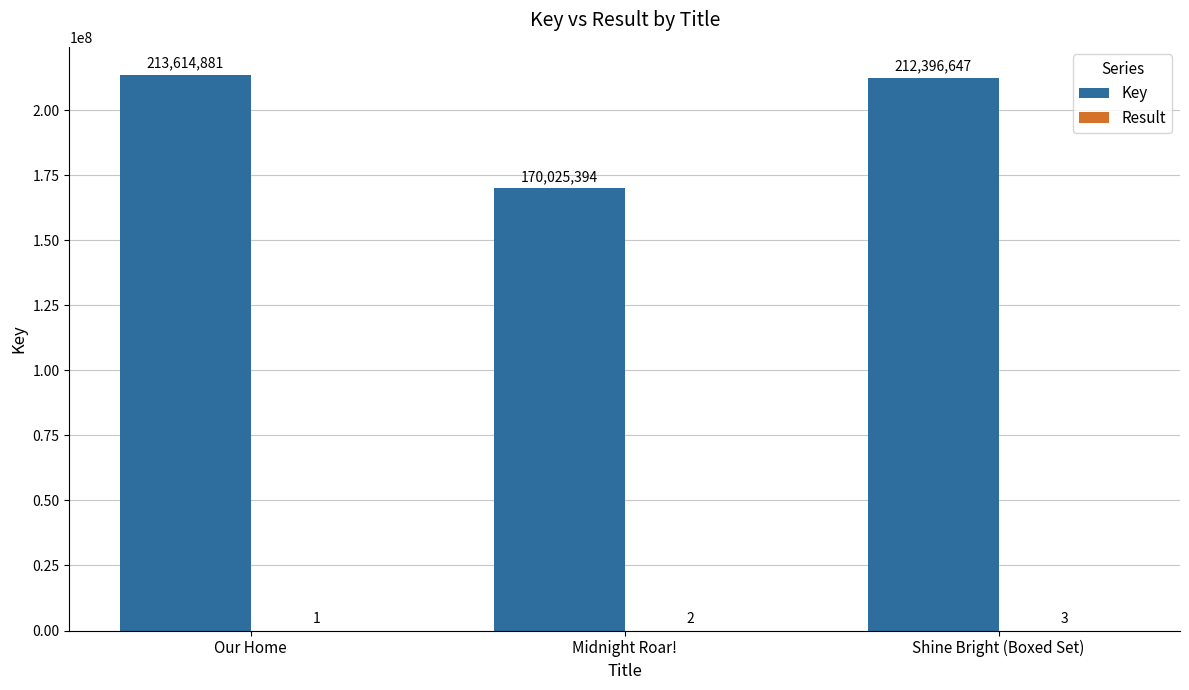

True or false: Key has a value of 39109052 at Midnight Roar!.

False